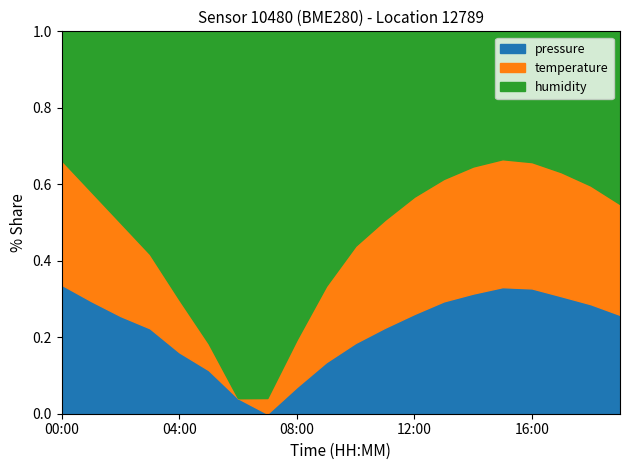

Rank the categories by pressure value from lowest to highest.

07:00, 06:00, 08:00, 05:00, 09:00, 04:00, 10:00, 03:00, 11:00, 02:00, 19:00, 12:00, 01:00, 18:00, 13:00, 17:00, 14:00, 16:00, 15:00, 00:00